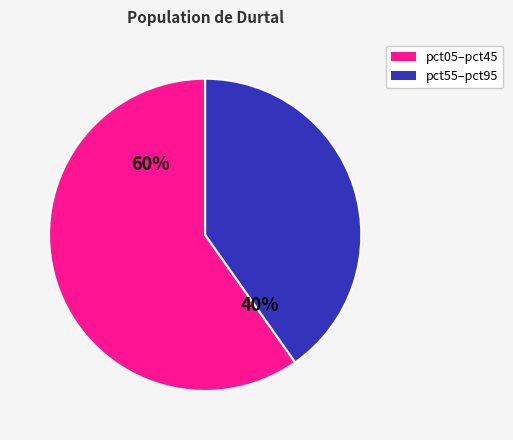

Is there any slice that represents more than half of the pie?

Yes